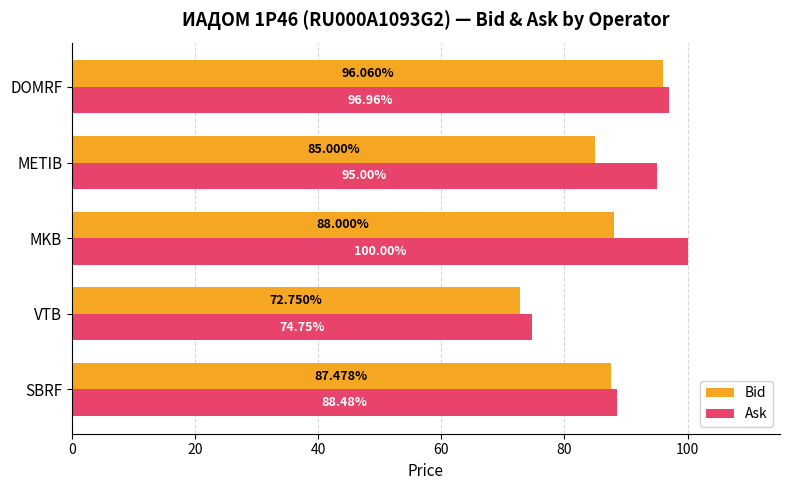

Which series has the largest total across all categories?

Ask